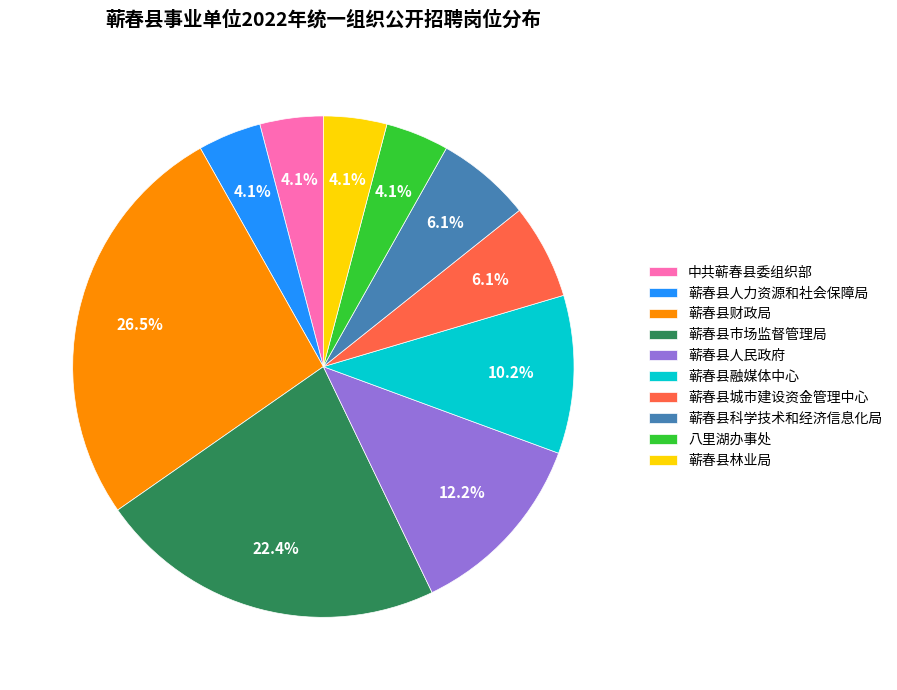

Which category has the biggest portion of the pie?

蕲春县财政局